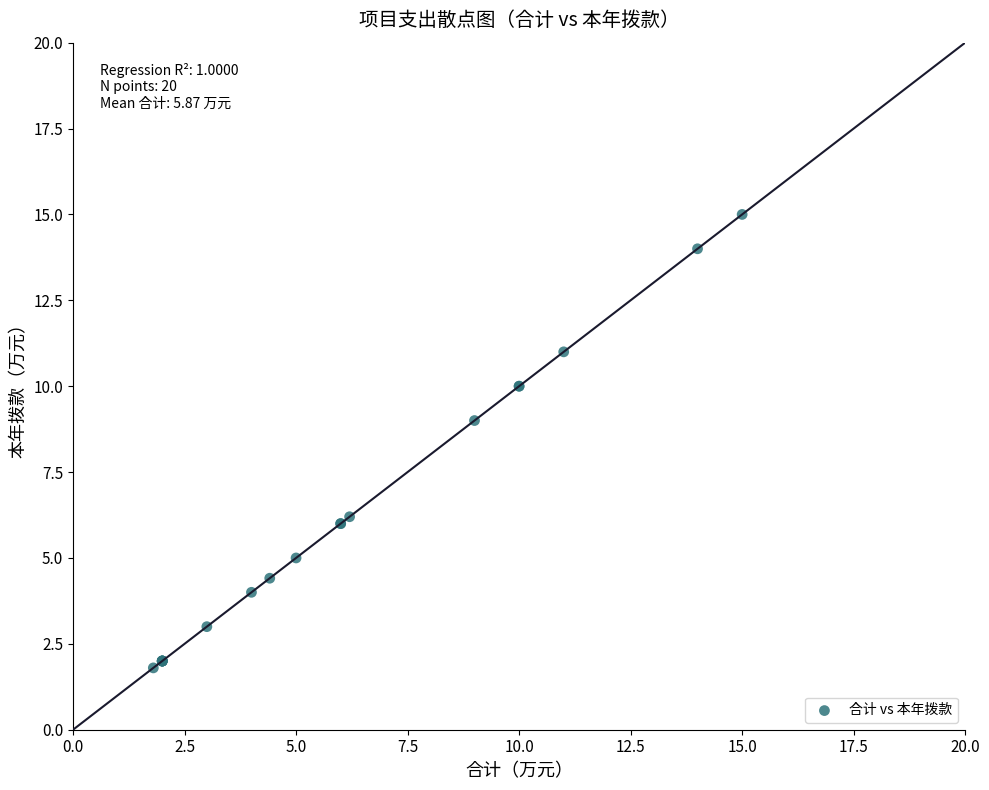

What Y value in the scatter plot is closest to 8?

9.0